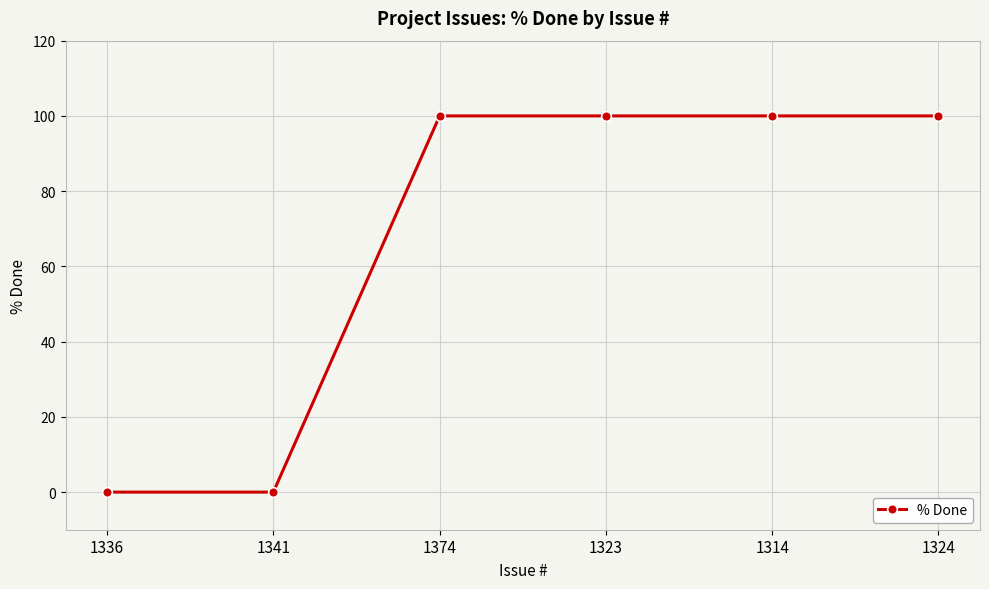

How many data points are less than 100?

2